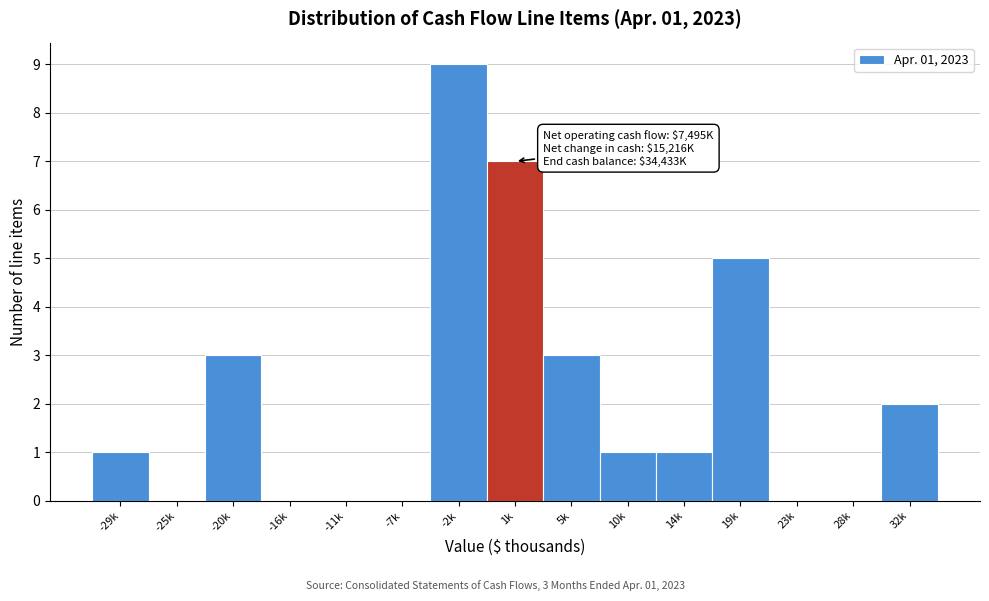

Reading left to right, what are all the values shown in this chart?

-29k=1	-25k=0	-20k=3	-16k=0	-11k=0	-7k=0	-2k=9	1k=7	5k=3	10k=1	14k=1	19k=5	23k=0	28k=0	32k=2